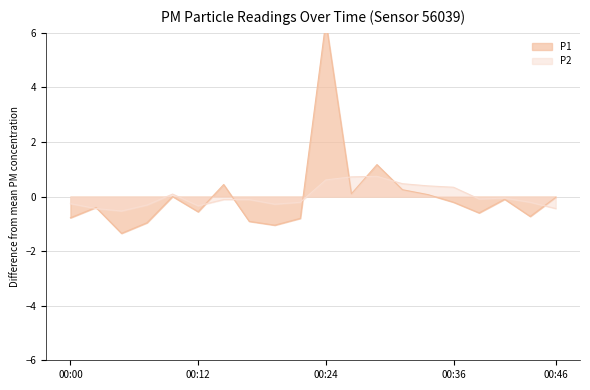

What is the difference between the highest and lowest values at 00:34?

0.3